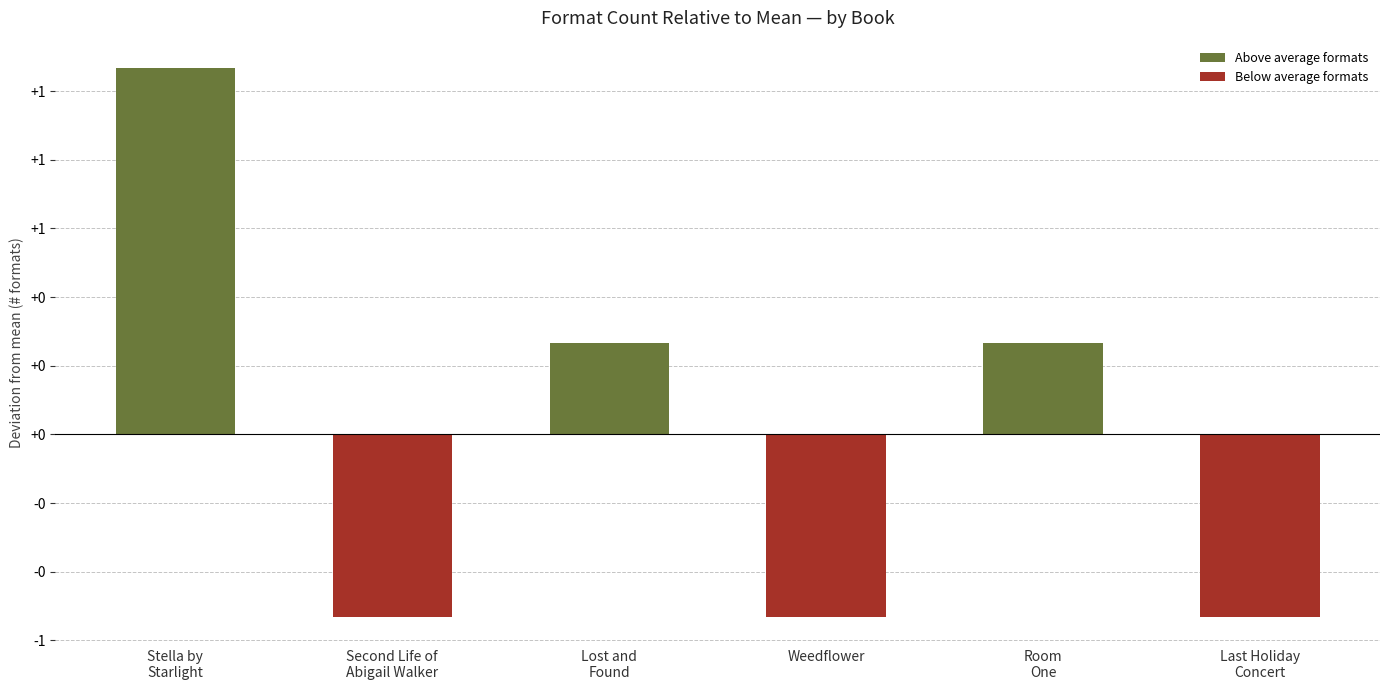

Between Weedflower and Lost and
Found, which is larger?

Lost and
Found